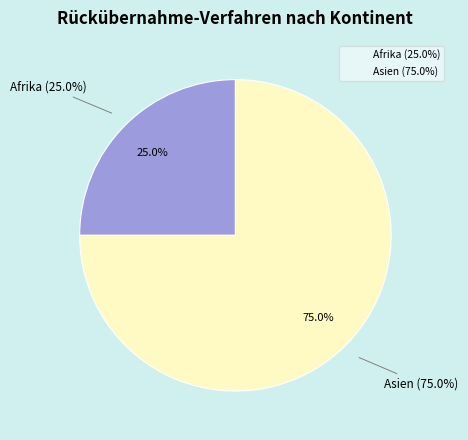

Is Amerika the majority of the pie?

No